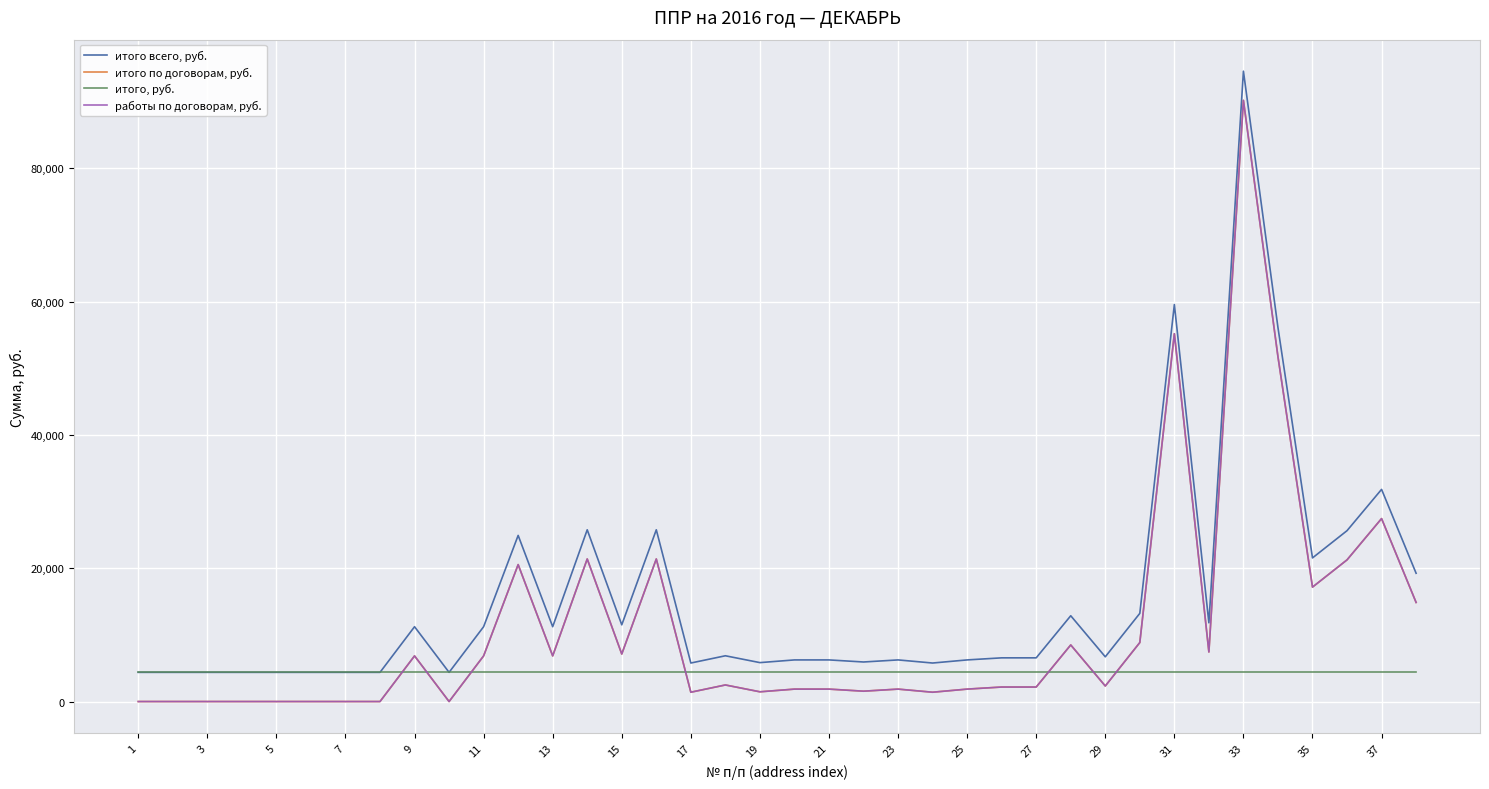

What is the highest value of the итого по договорам, руб. series?

90165.8